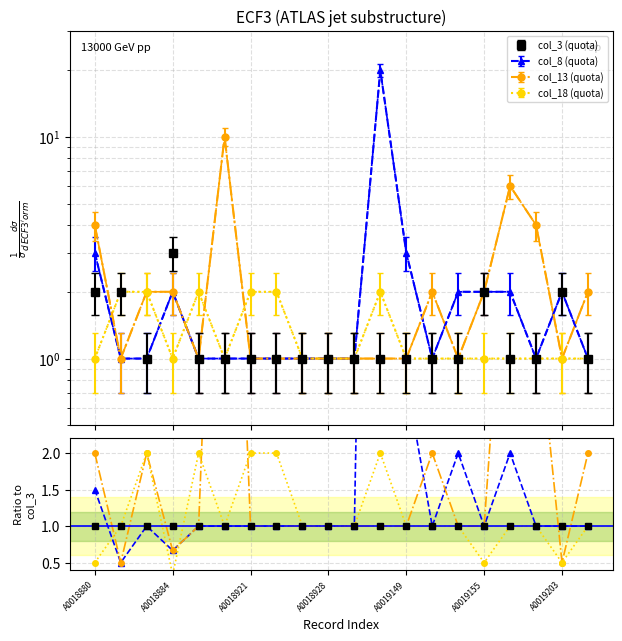

What position from the left is A0018880?

1